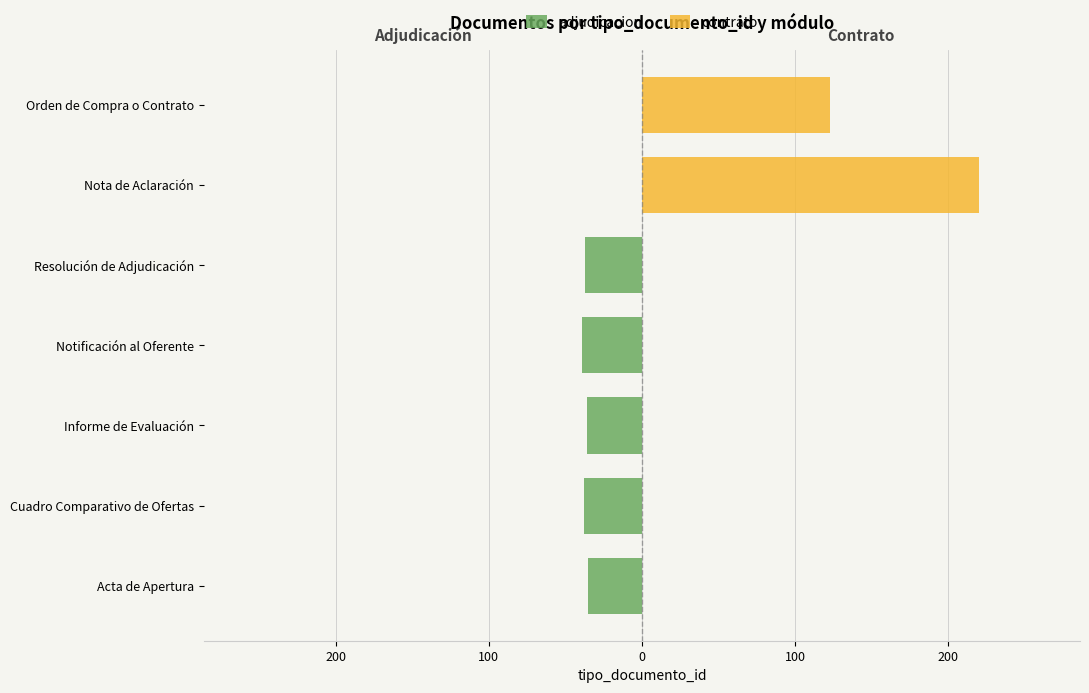

How many data points does each series have?

7